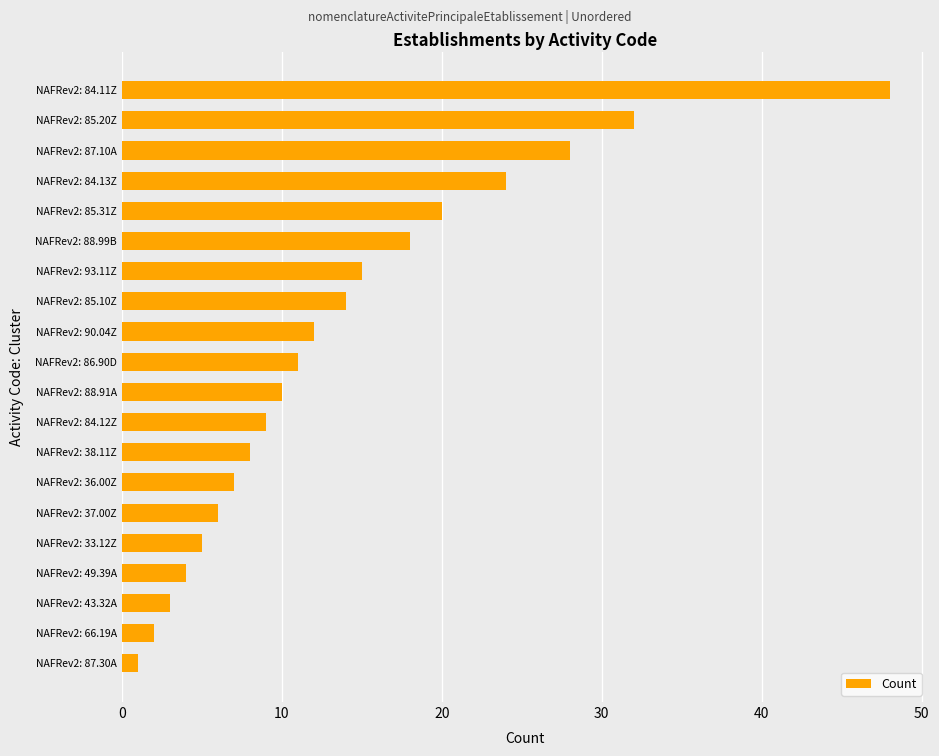

Are the bars horizontal?

Yes